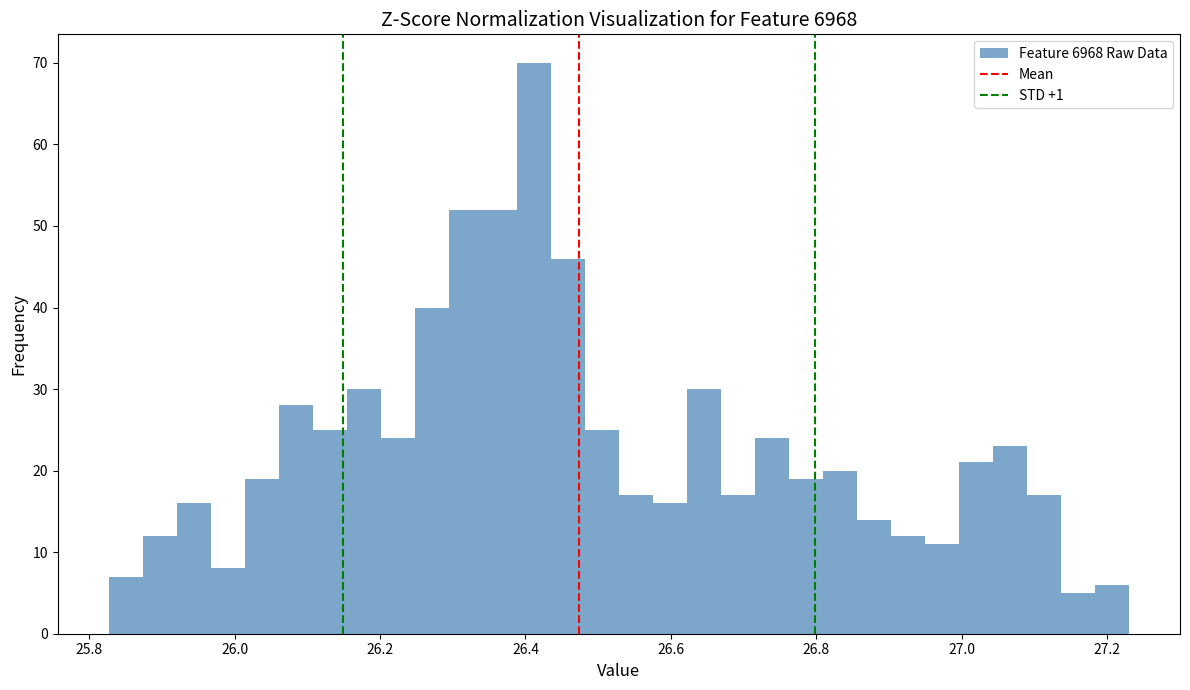

Around what value on the x-axis is the tallest bar? Give the approximate position of its centre, as read against the axis.

26.42